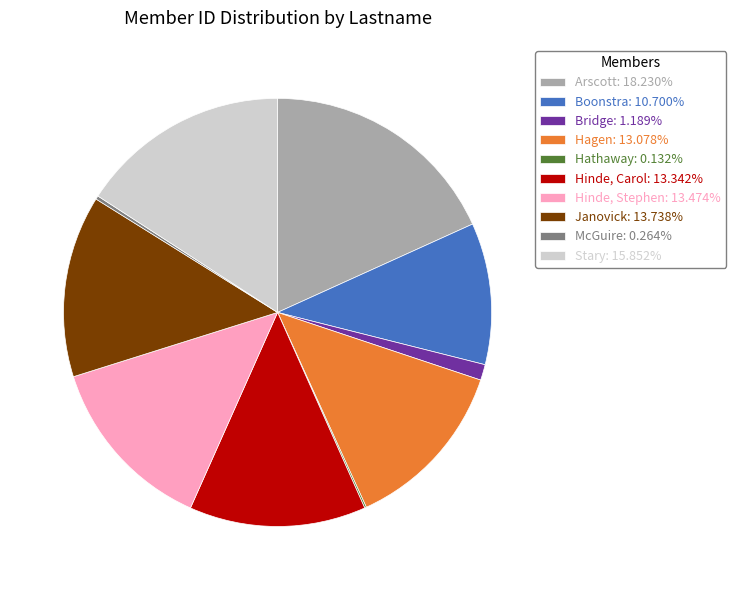

Do Hinde, Stephen: 13.474% and Boonstra: 10.700% together represent more than half of the pie?

No